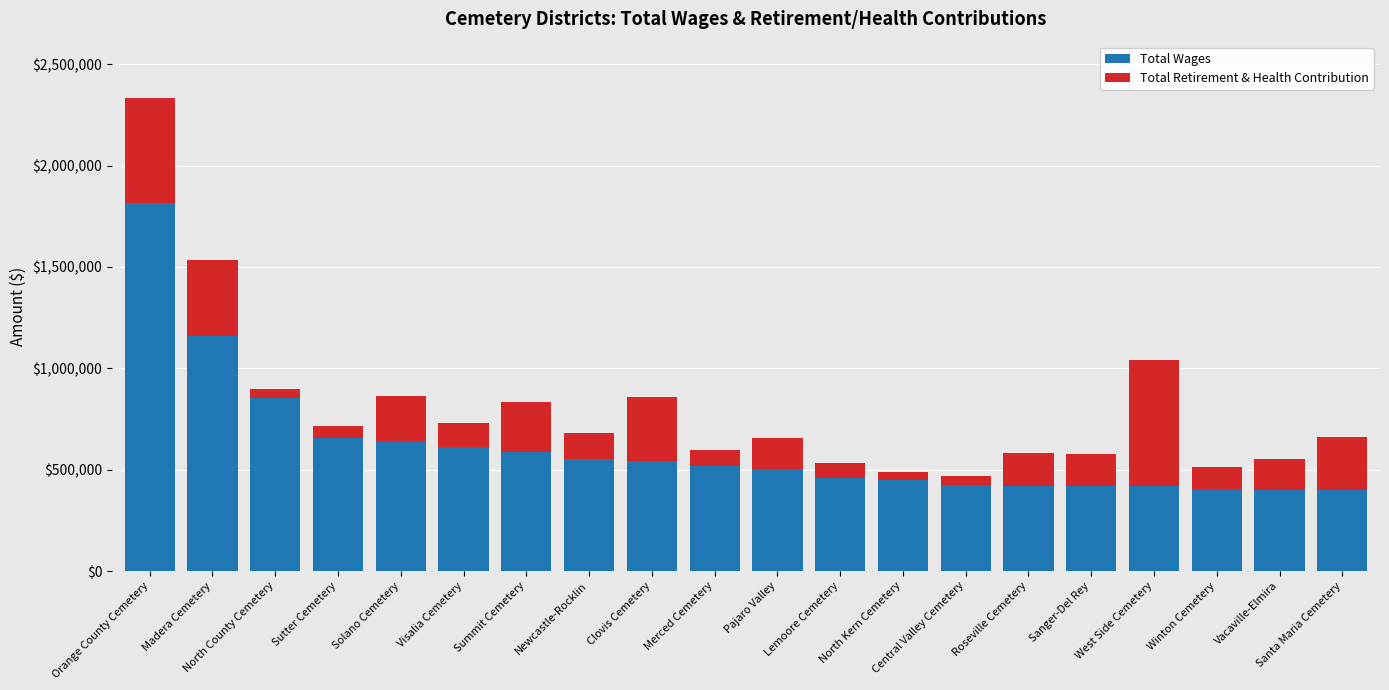

At which label does Total Wages reach its peak?

Orange County Cemetery